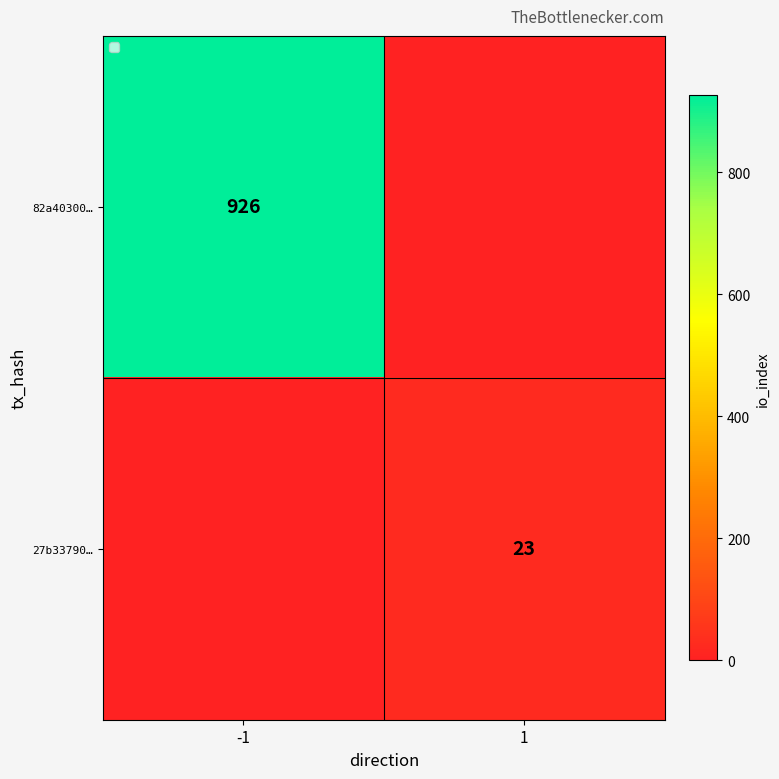

The 82a40300… series shows 203 at -1. True or false?

False